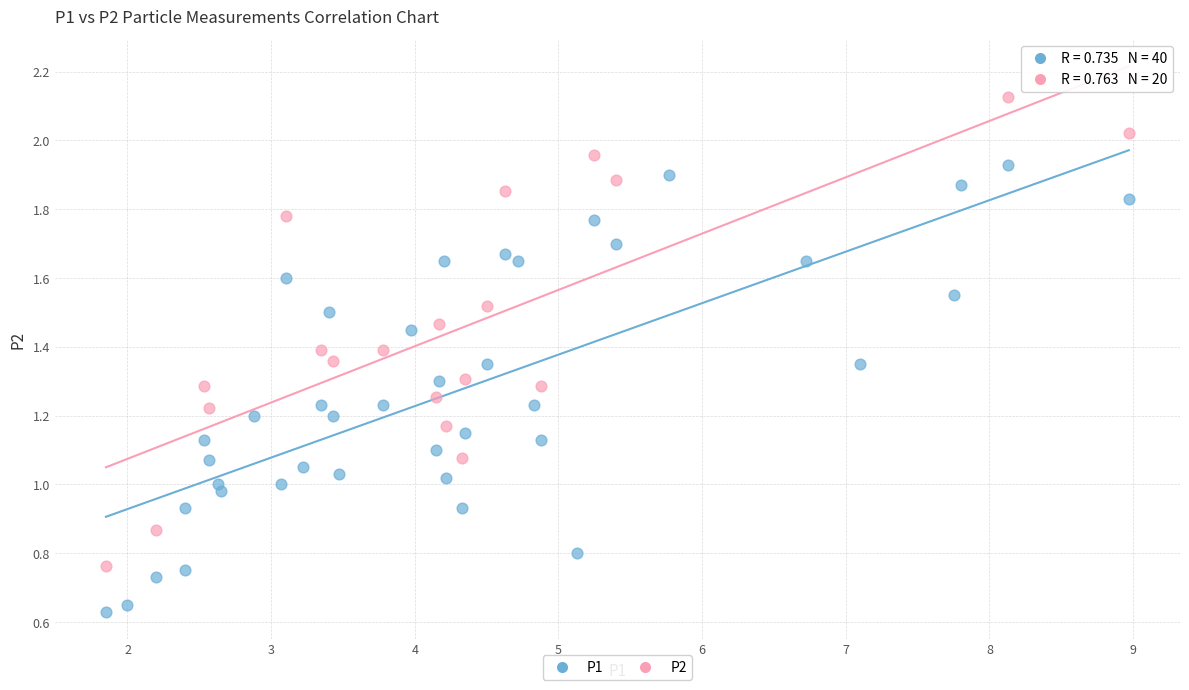

Which series contains the highest Y value?

P2